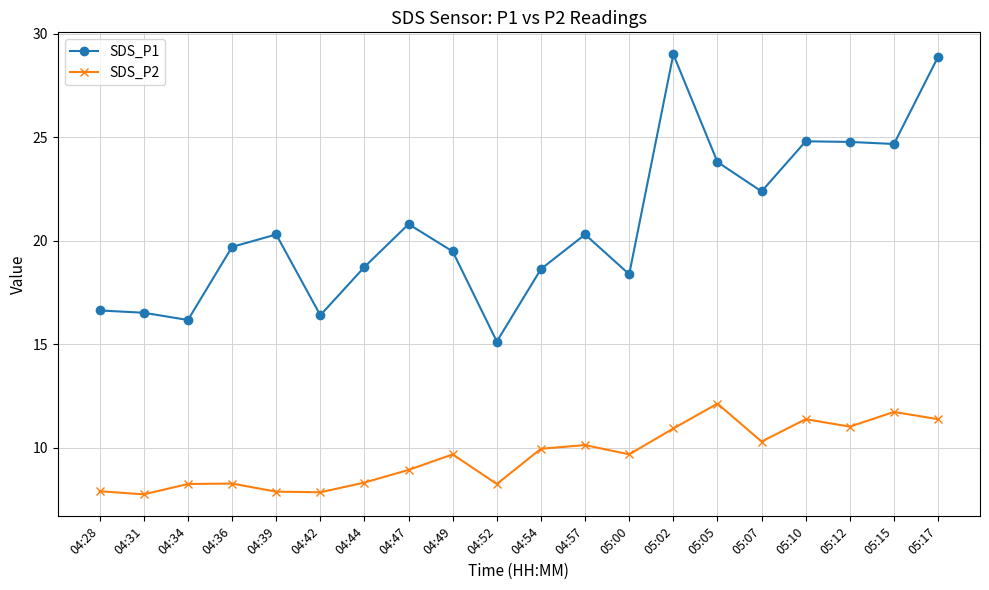

The SDS_P1 series shows 37.6 at 05:12. True or false?

False